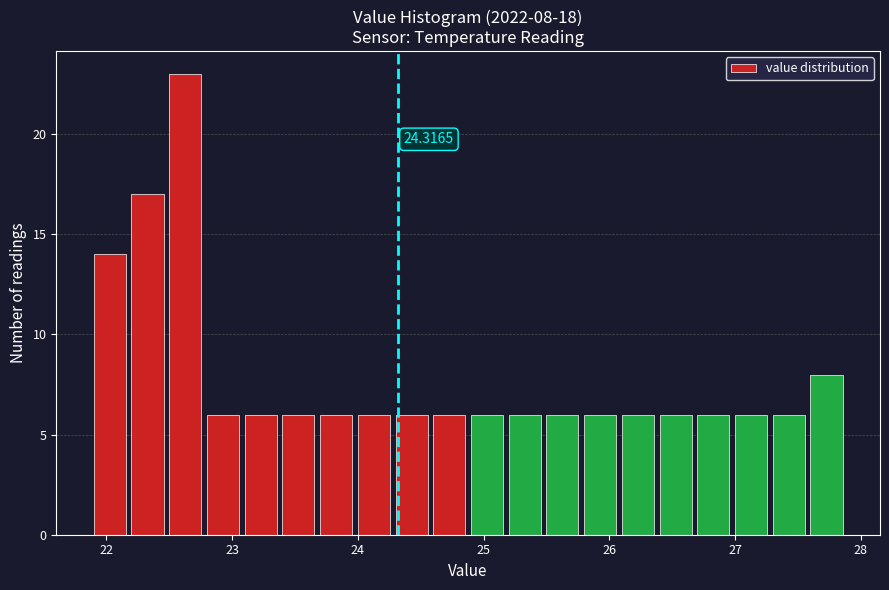

Read against the x-axis, roughly where is the centre of the tallest bar?

22.6